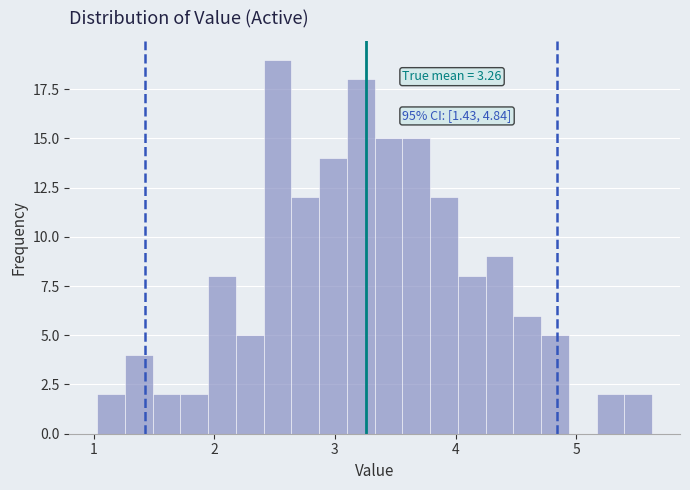

Read against the x-axis, roughly where is the centre of the tallest bar?

2.5